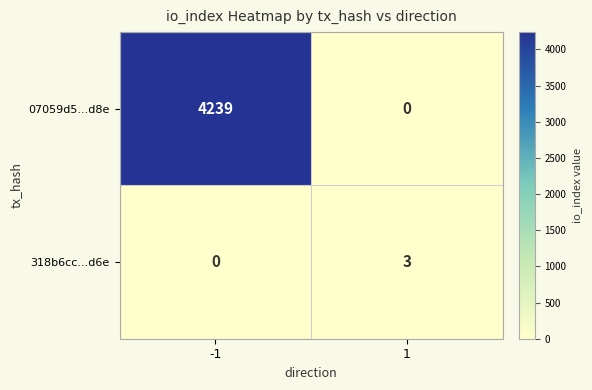

What is the greatest value displayed?

4239